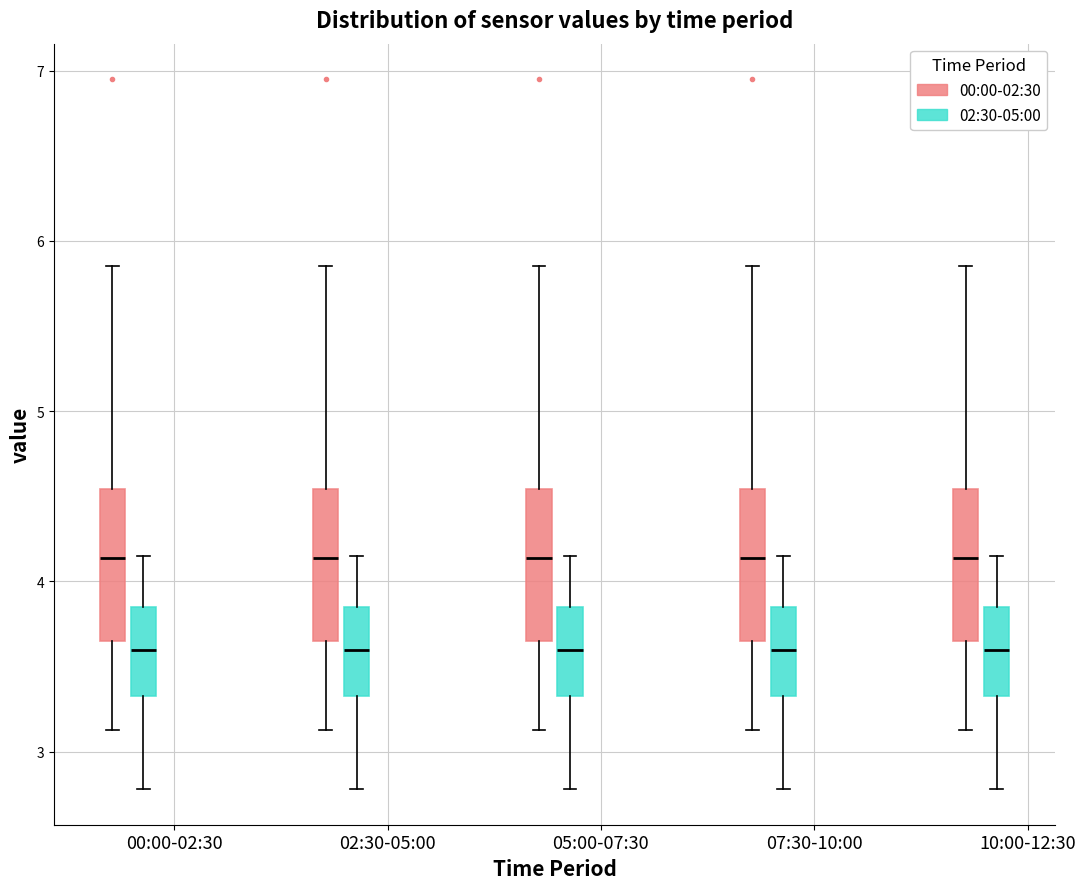

Reading left to right, transcribe this box plot: for each box, give where its median line is, the range the box spans, and where its two whiskers end, as read against the y-axis. The values are not printed on the chart, so give them approximately, as read against the axis.

00:00-02:30 (00:00-02:30): median 4.1, box 3.7 to 4.5, whiskers 3.1 to 5.9
00:00-02:30 (02:30-05:00): median 3.6, box 3.3 to 3.9, whiskers 2.8 to 4.2
02:30-05:00 (00:00-02:30): median 4.1, box 3.7 to 4.5, whiskers 3.1 to 5.9
02:30-05:00 (02:30-05:00): median 3.6, box 3.3 to 3.9, whiskers 2.8 to 4.2
05:00-07:30 (00:00-02:30): median 4.1, box 3.7 to 4.5, whiskers 3.1 to 5.9
05:00-07:30 (02:30-05:00): median 3.6, box 3.3 to 3.9, whiskers 2.8 to 4.2
07:30-10:00 (00:00-02:30): median 4.1, box 3.7 to 4.5, whiskers 3.1 to 5.9
07:30-10:00 (02:30-05:00): median 3.6, box 3.3 to 3.9, whiskers 2.8 to 4.2
10:00-12:30 (00:00-02:30): median 4.1, box 3.7 to 4.5, whiskers 3.1 to 5.9
10:00-12:30 (02:30-05:00): median 3.6, box 3.3 to 3.9, whiskers 2.8 to 4.2